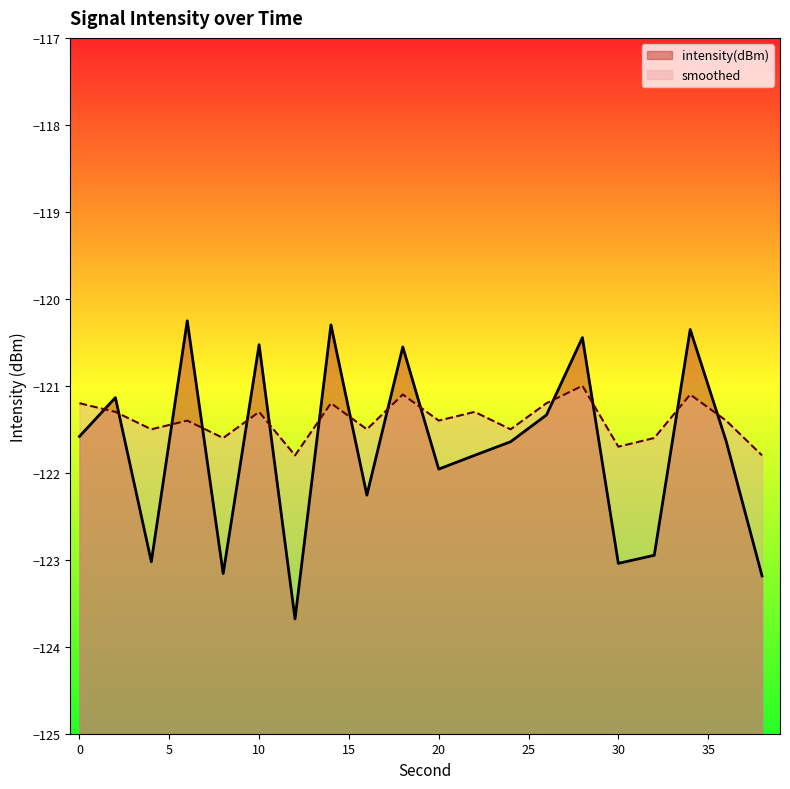

At which category is the sum across all series the highest?

28